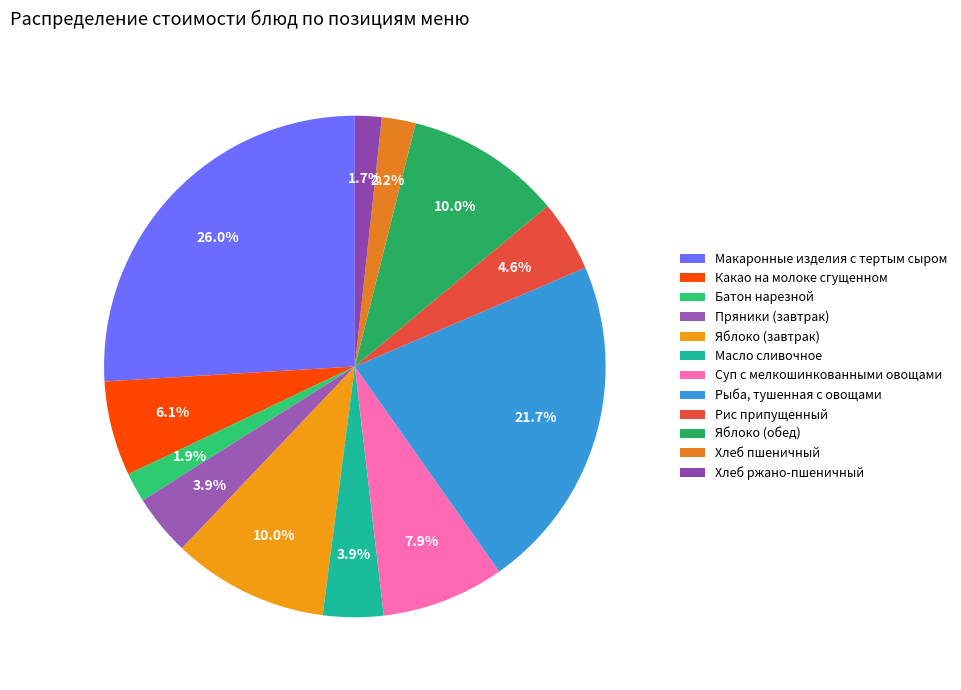

To the nearest percent, what is the combined percentage of Какао на молоке сгущенном and Суп с мелкошинкованными овощами?

14%